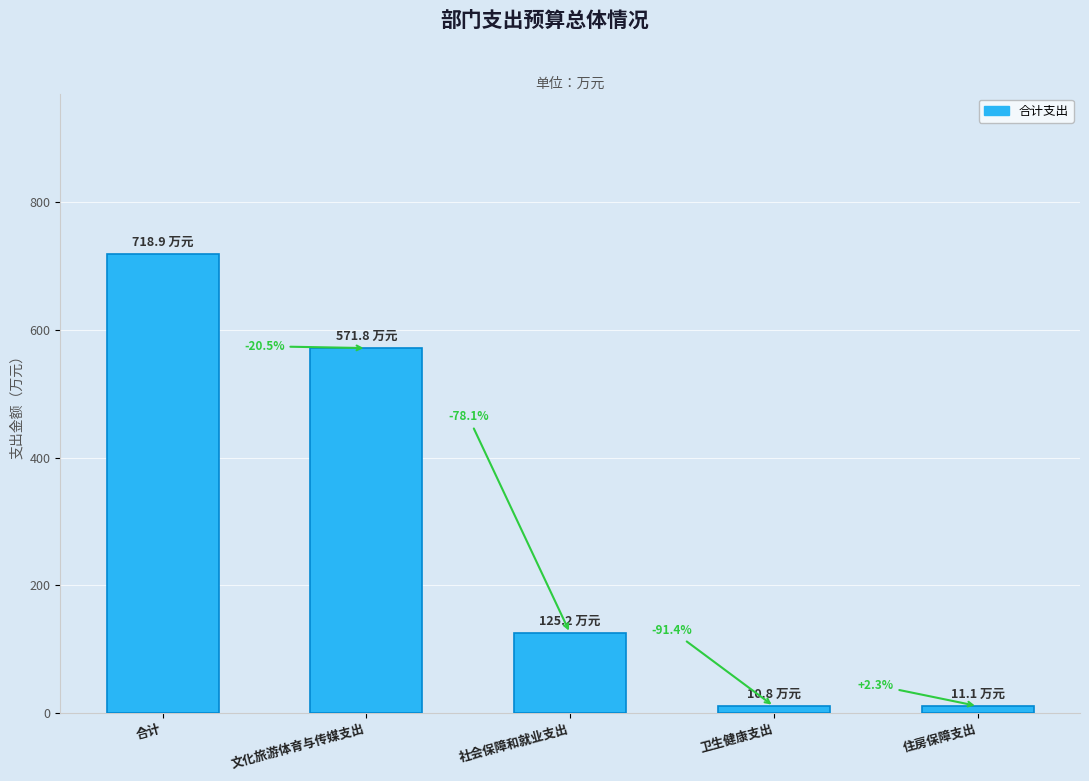

How many bars are there in total?

5